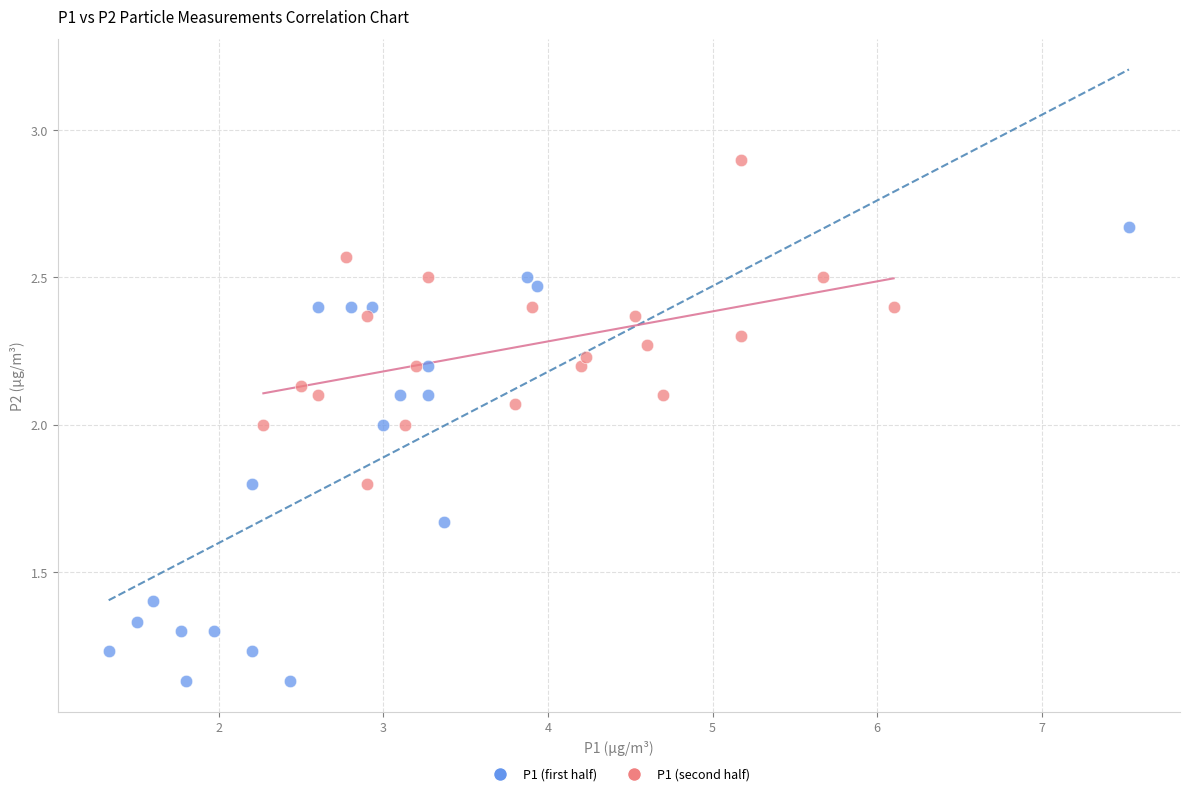

Which series contains the lowest Y value?

P1 (first half)